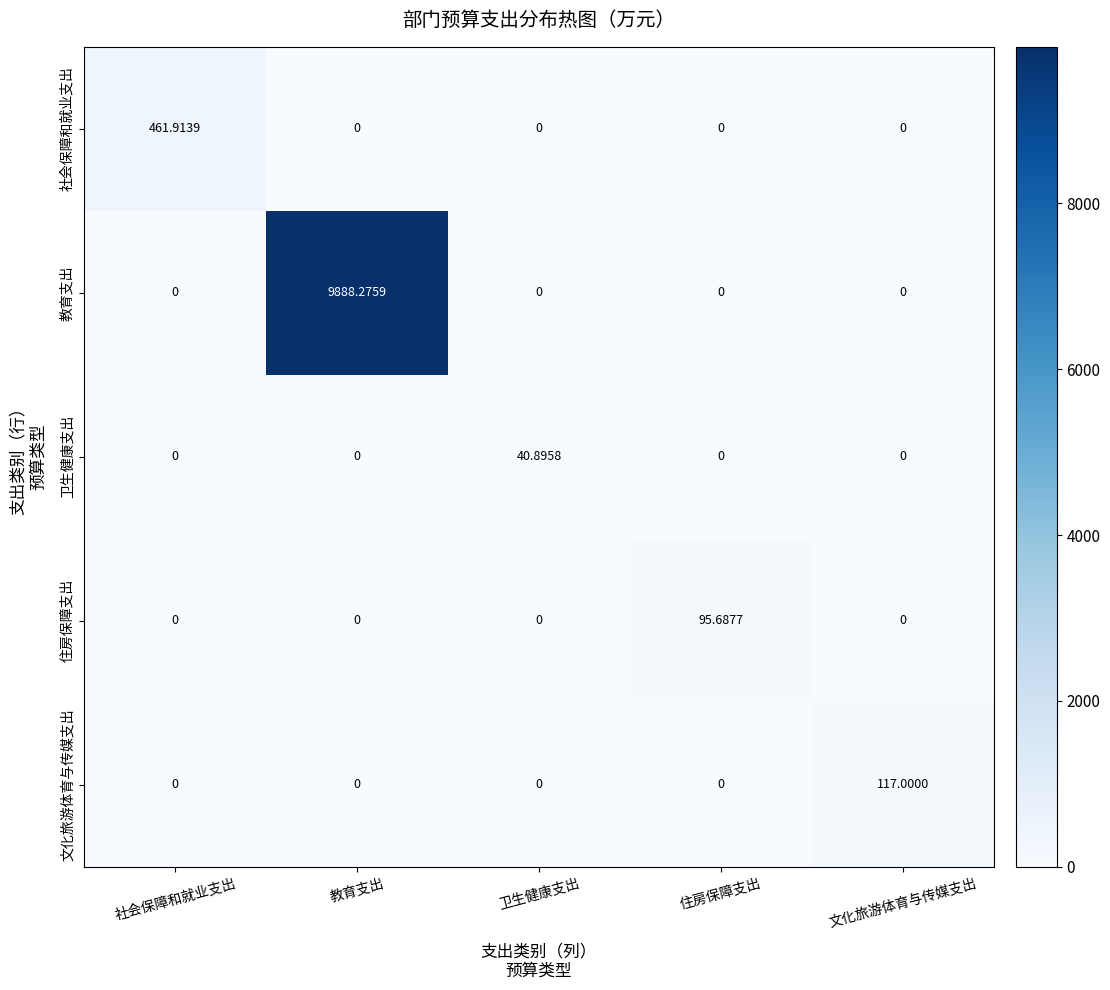

Rank the series by their maximum value, from lowest to highest.

卫生健康支出, 住房保障支出, 文化旅游体育与传媒支出, 社会保障和就业支出, 教育支出